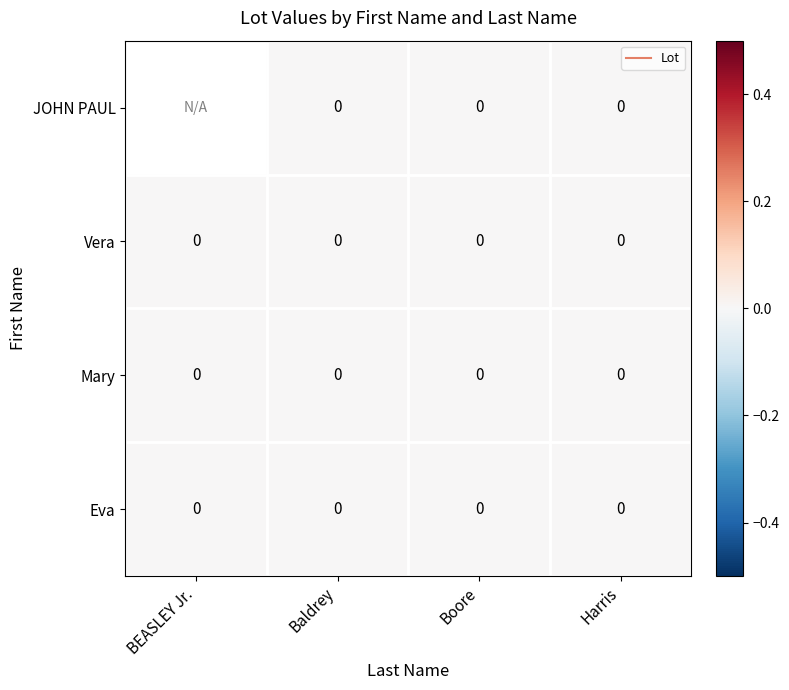

The Vera series shows 0.0 at Harris. True or false?

True